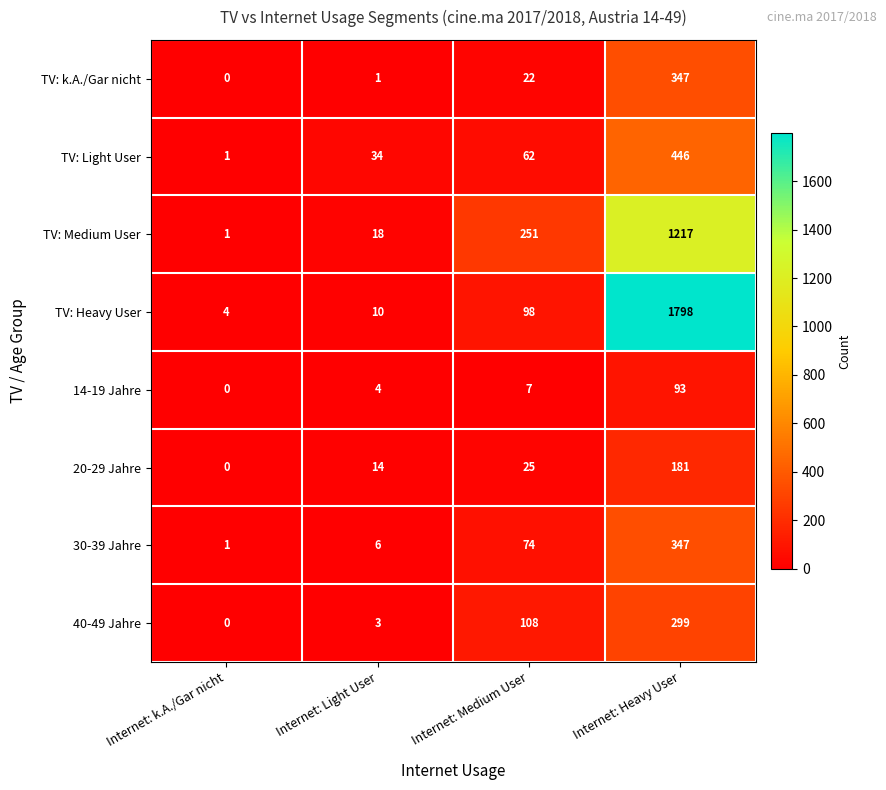

Which category has the lowest value across all series?

Internet: k.A./Gar nicht